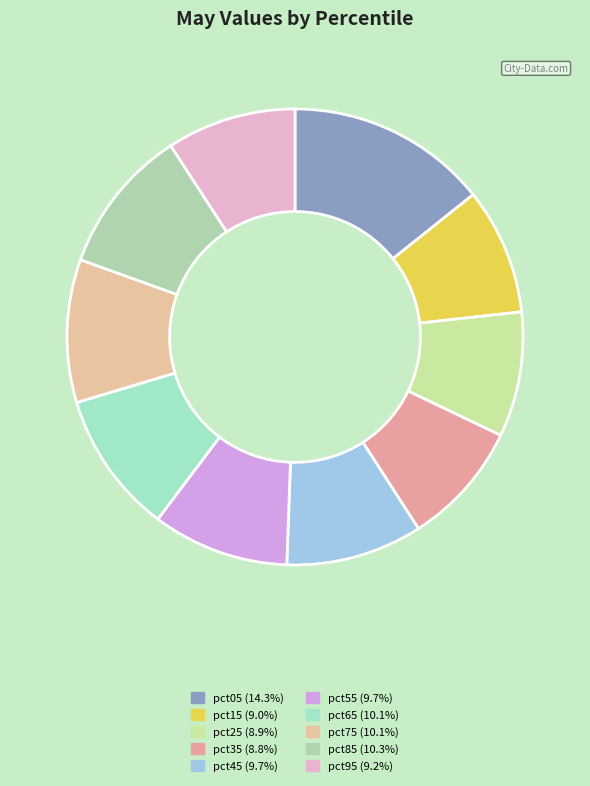

The pct55 slice represents 1% of the pie. True or false?

False